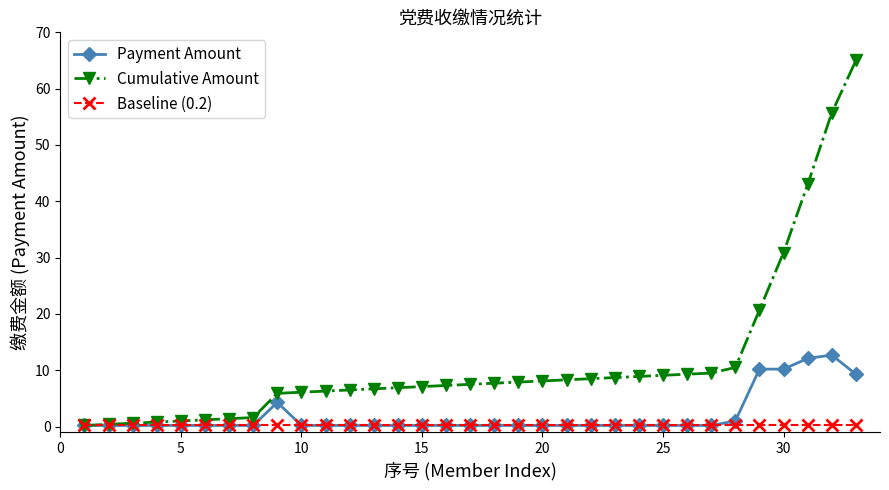

Which series has the largest total across all categories?

Cumulative Amount